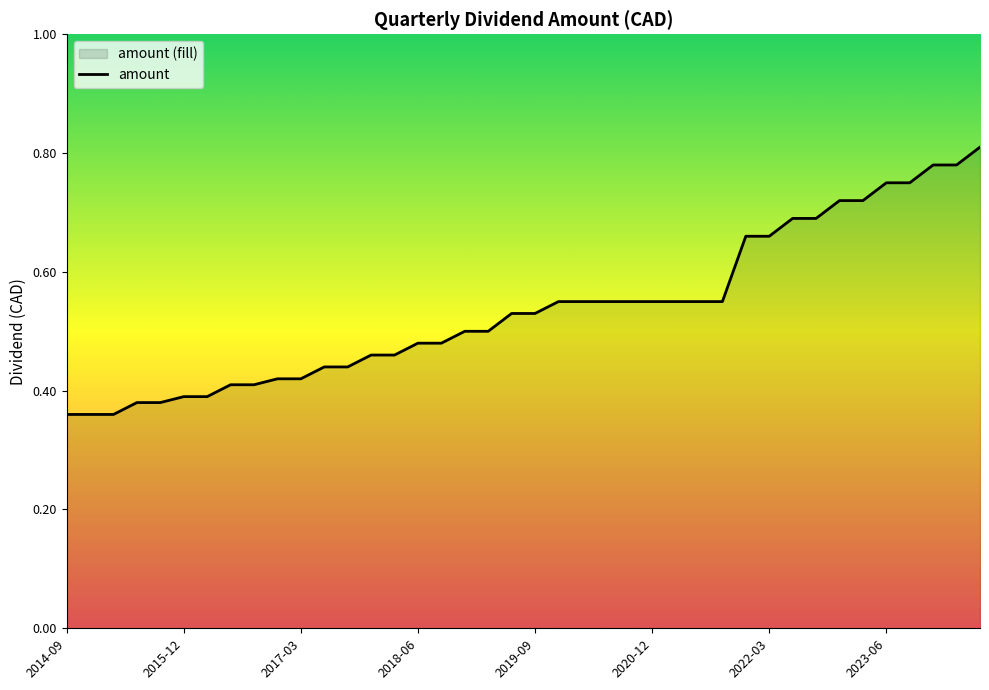

Does the chart display data point markers on the line(s)?

No